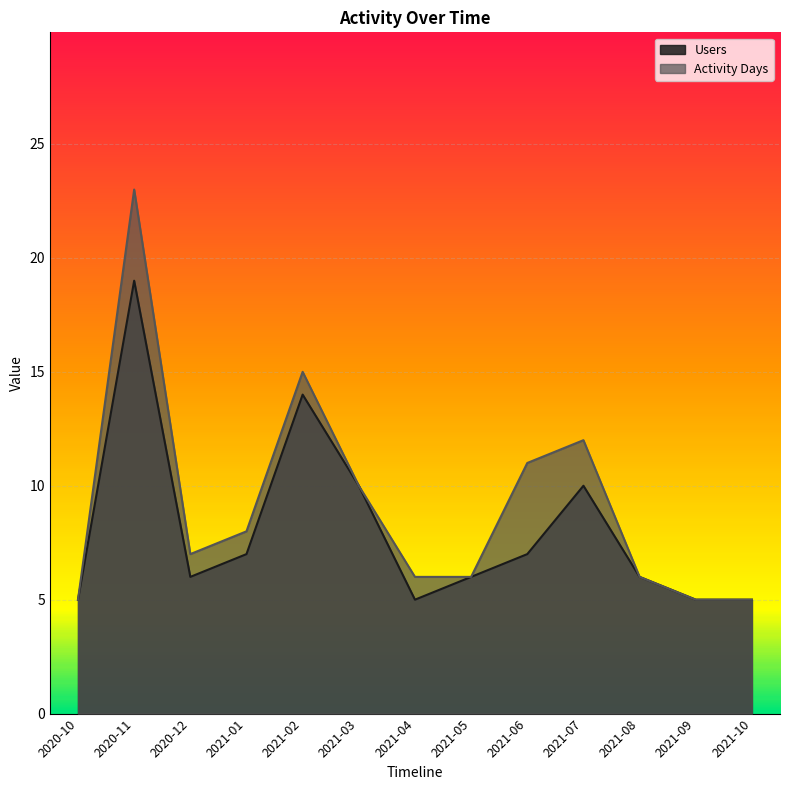

What value does the Activity Days series have at 2020-12?

7